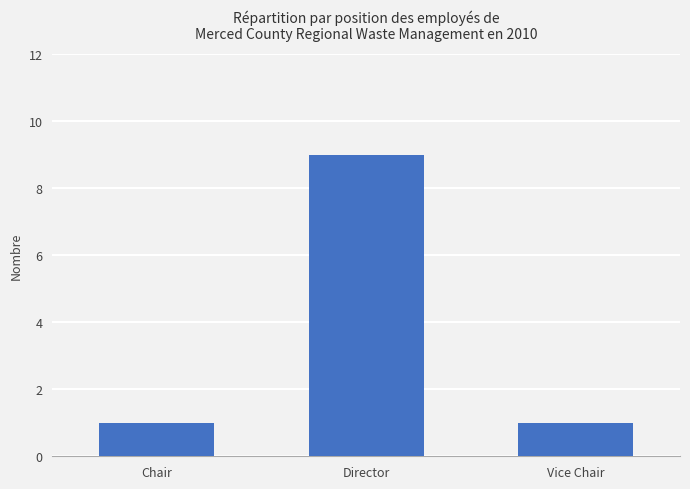

What is the sum of the values at Director and Vice Chair?

10